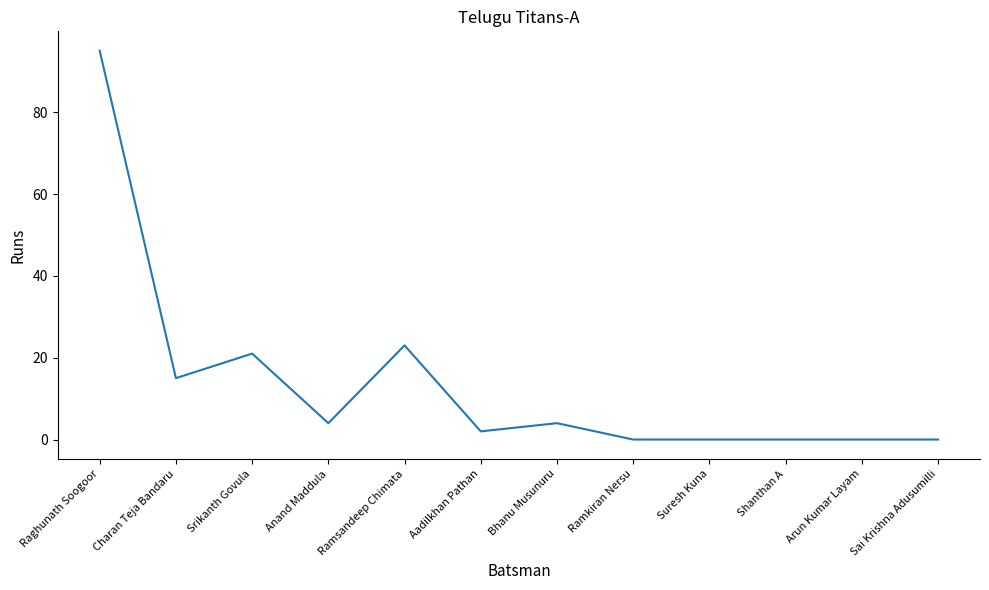

True or false: the data shows 0 at Arun Kumar Layam.

True